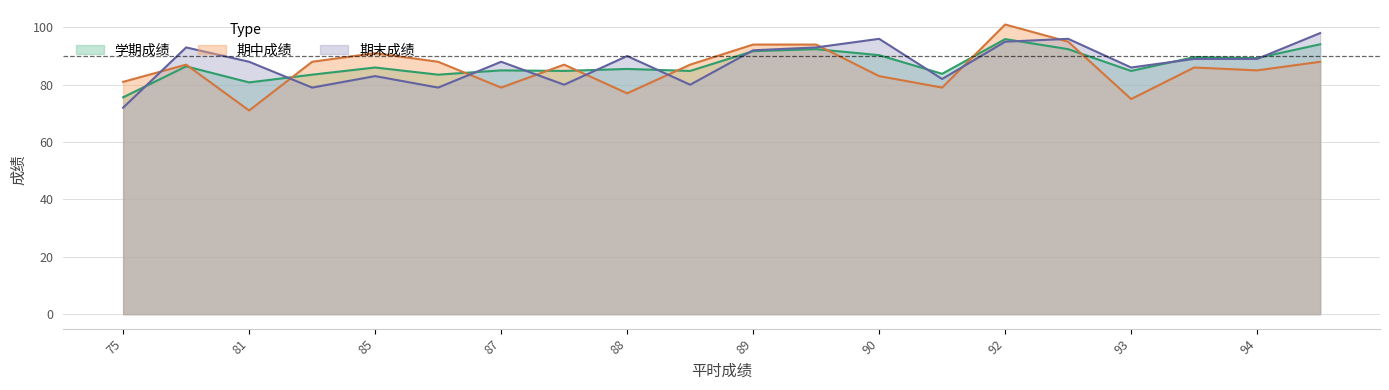

How many distinct data groups are displayed?

3